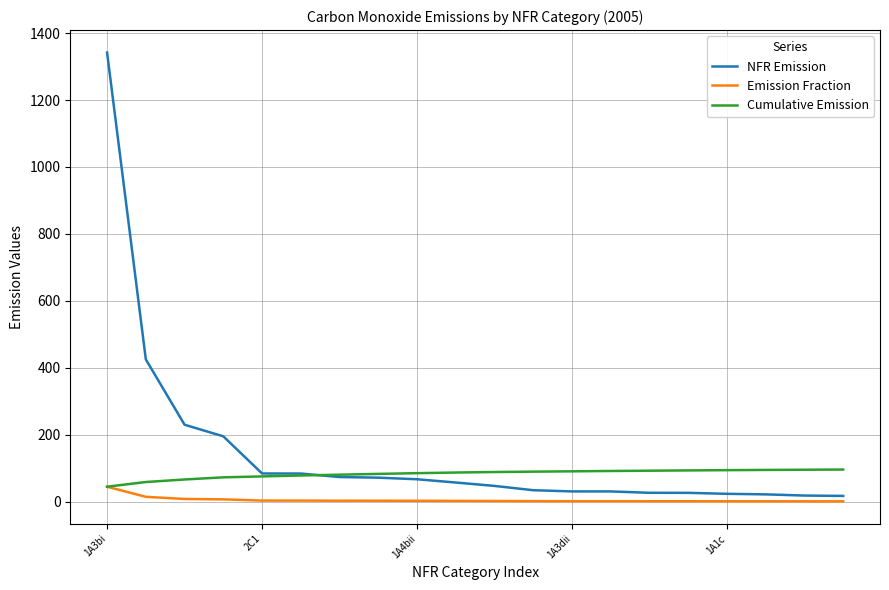

Which series has the widest spread of values?

NFR Emission